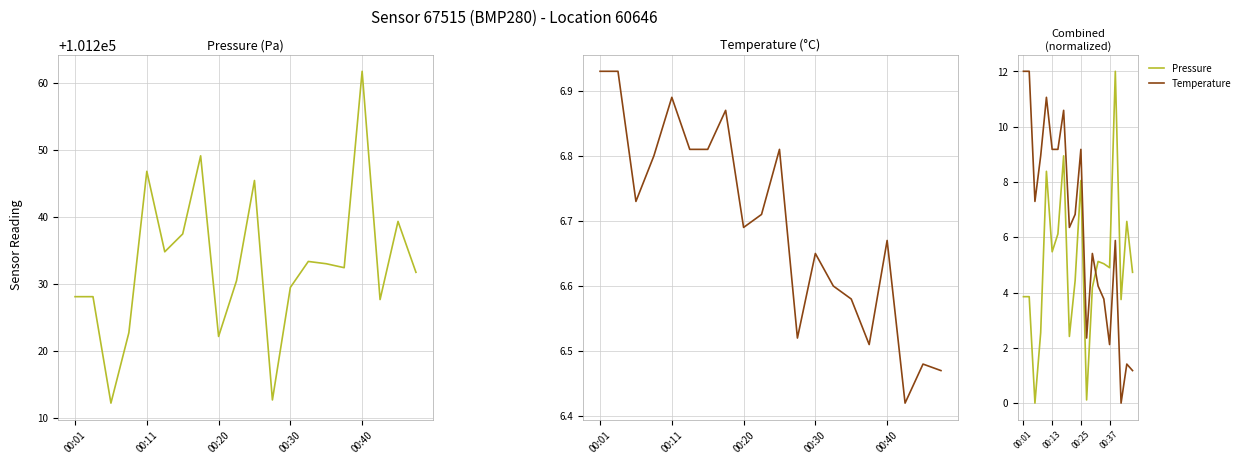

How many Temperature (°C) values are between 6 and 7?

20